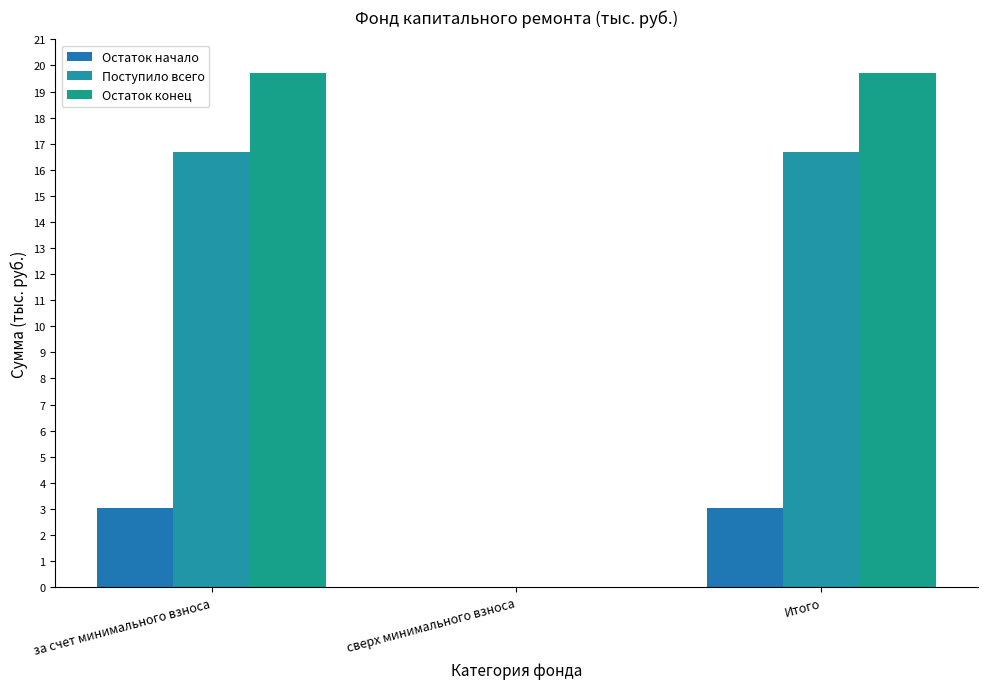

At за счет минимального взноса, list the series in order from smallest to largest.

Остаток начало, Поступило всего, Остаток конец